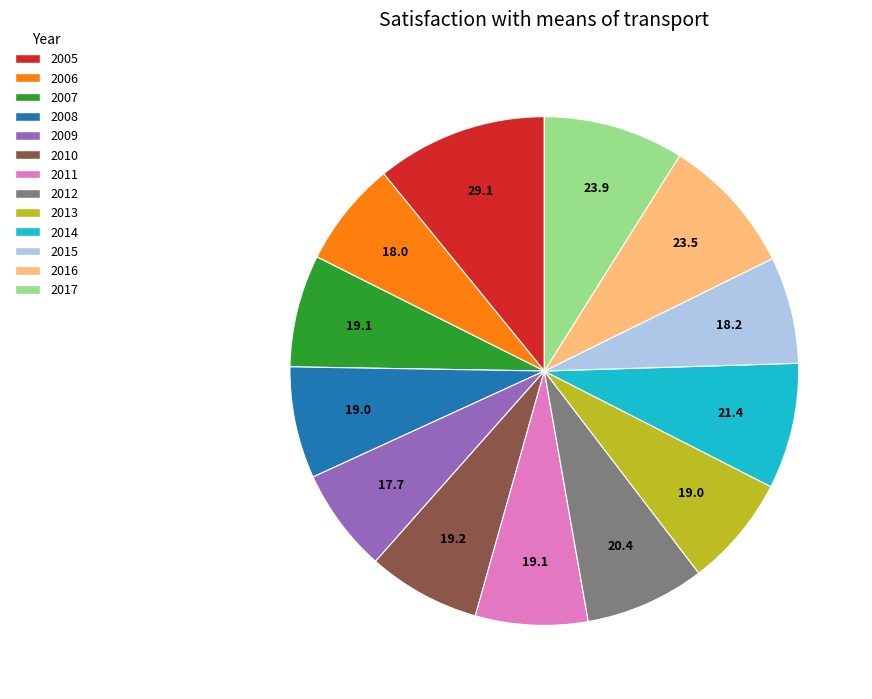

Does 2015 account for over 50% of the chart?

No